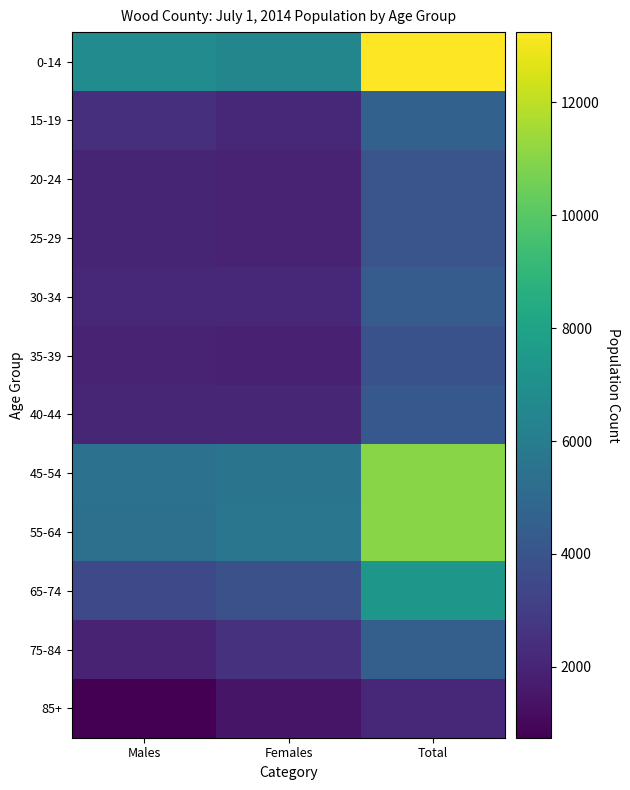

Between Males and Total, which is larger?

Total